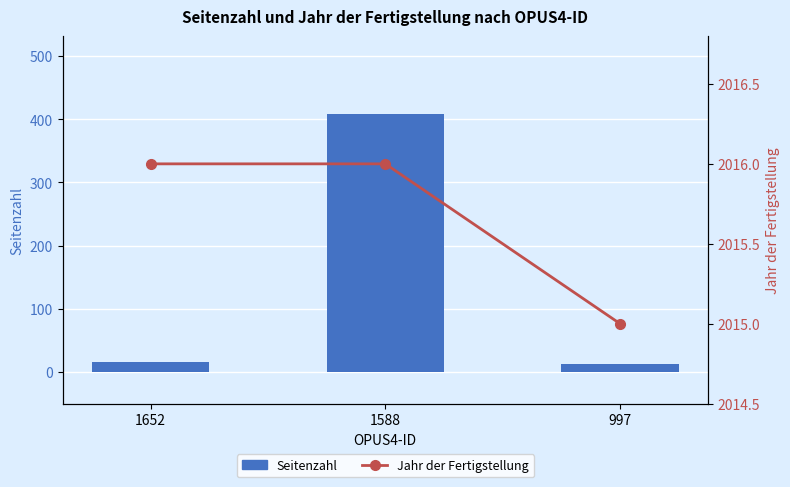

Count the number of data series in this chart.

2